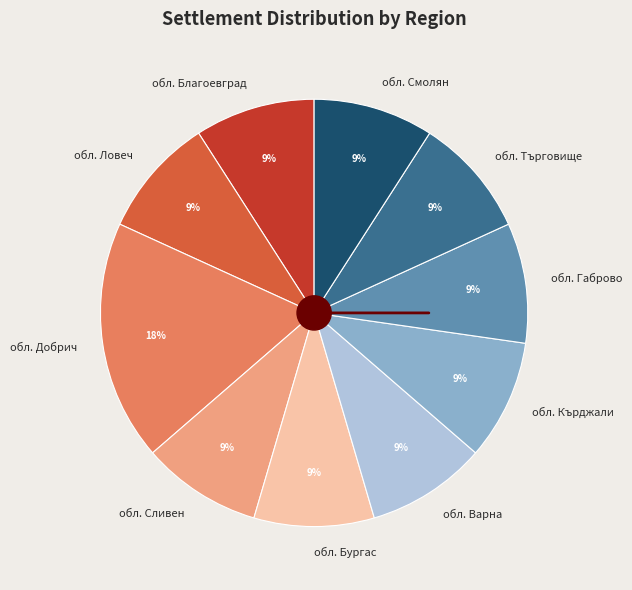

Approximately how many times larger is the value at обл. Сливен compared to обл. Смолян?

1.0